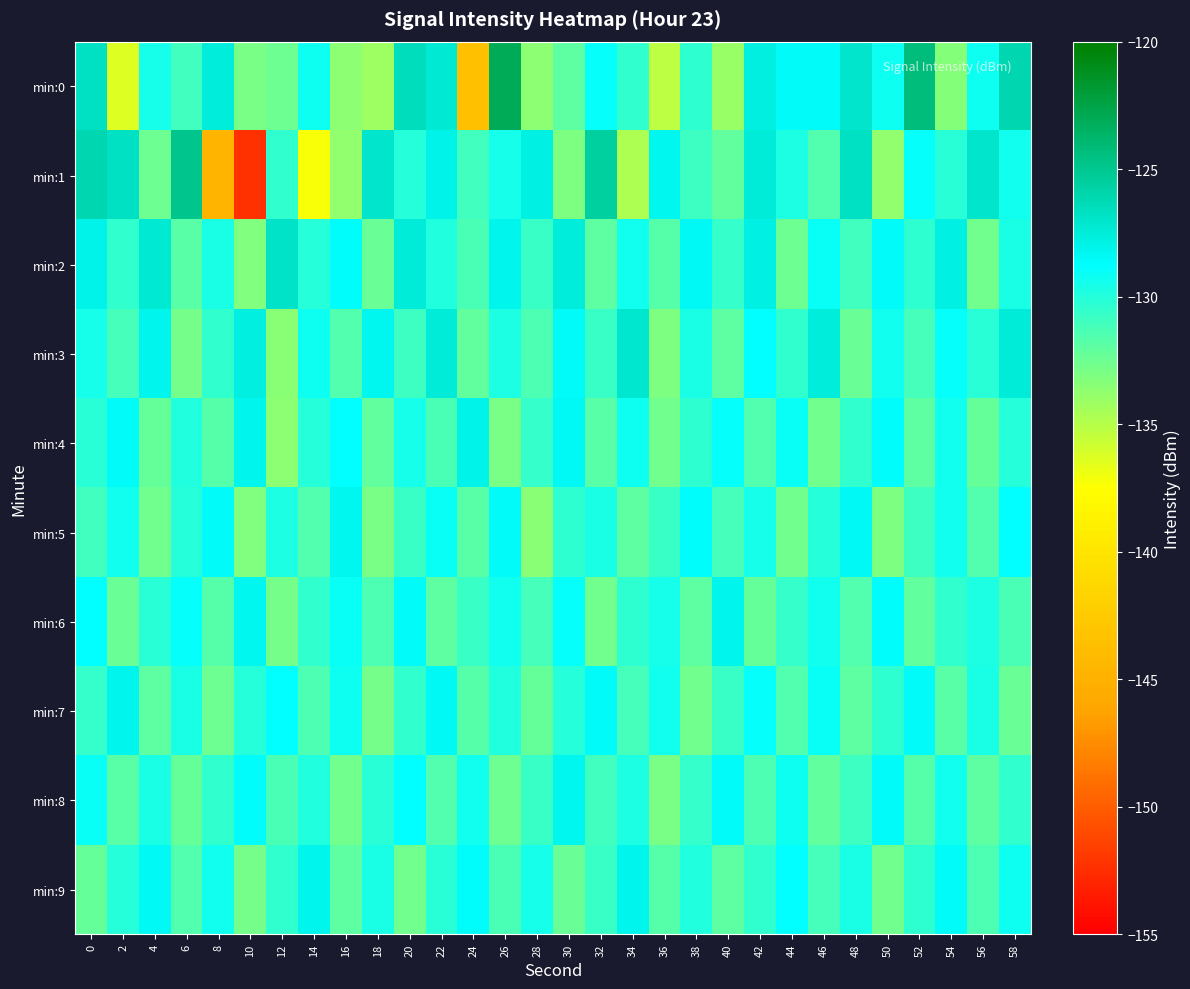

At how many categories does at least one series exceed -131?

30